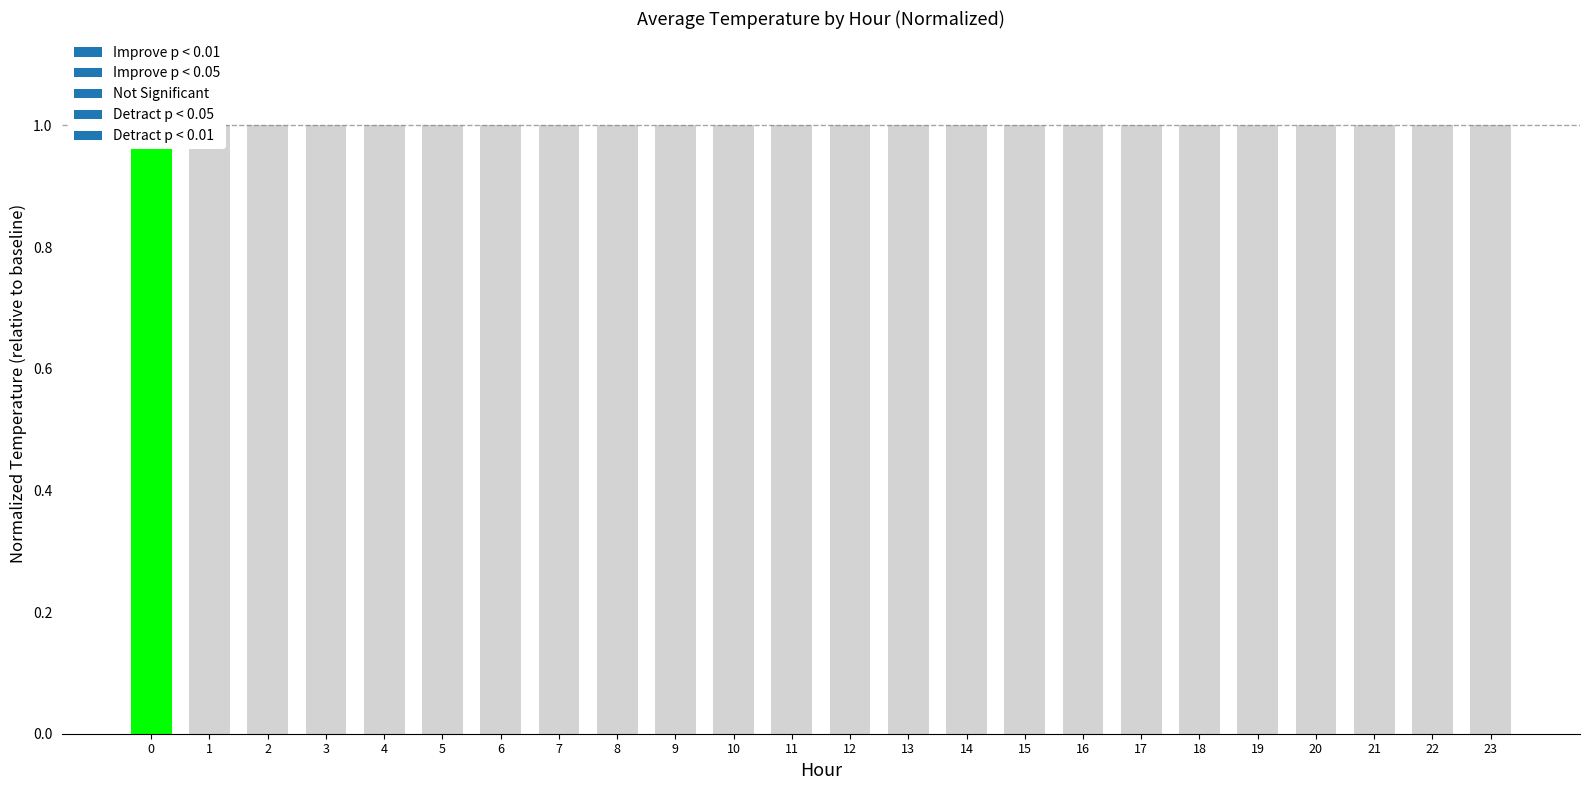

Which has a higher value, 6 or 20?

6